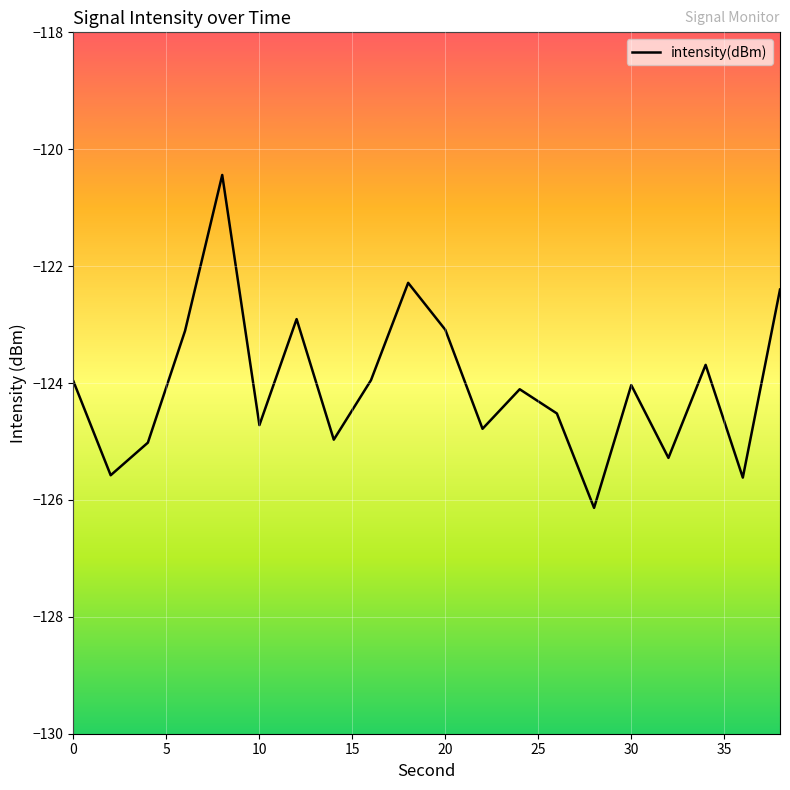

What is the minimum value shown in the chart?

-126.1